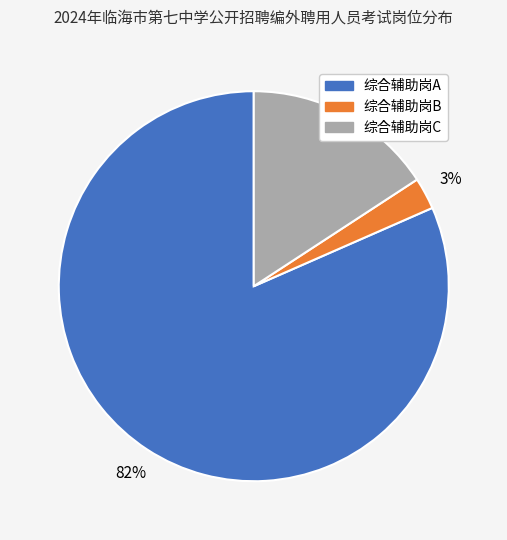

To the nearest percent, what is the combined percentage of 综合辅助岗A and 综合辅助岗B?

84%